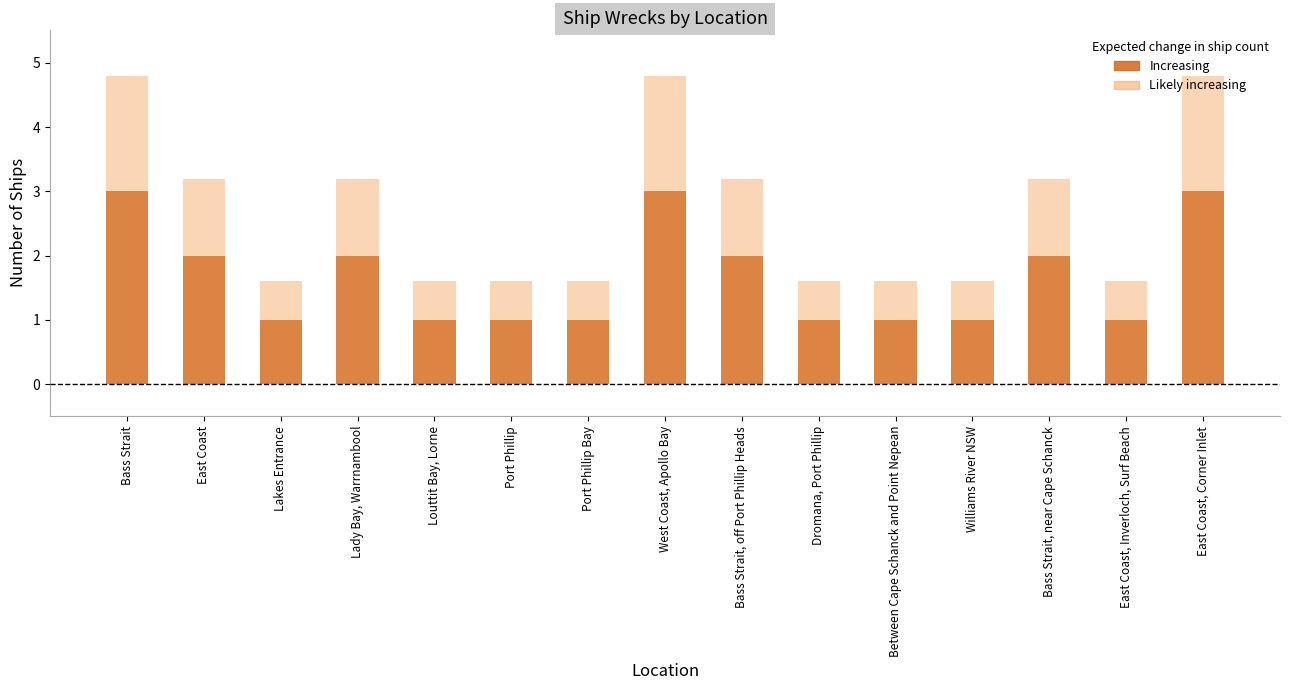

List the labels in order of Likely increasing value, largest first.

Bass Strait, West Coast, Apollo Bay, East Coast, Corner Inlet, East Coast, Lady Bay, Warrnambool, Bass Strait, off Port Phillip Heads, Bass Strait, near Cape Schanck, Lakes Entrance, Louttit Bay, Lorne, Port Phillip, Port Phillip Bay, Dromana, Port Phillip, Between Cape Schanck and Point Nepean, Williams River NSW, East Coast, Inverloch, Surf Beach